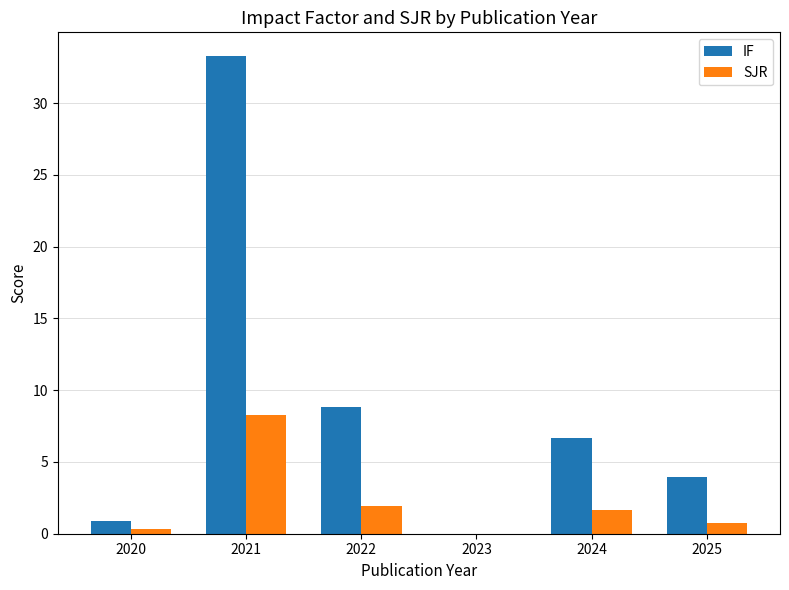

Reading left to right, transcribe all the data shown in this chart.

IF: 2020=0.9	2021=33.3	2022=8.9	2023=0.0	2024=6.6	2025=4.0
SJR: 2020=0.3	2021=8.3	2022=1.9	2023=0.0	2024=1.7	2025=0.8